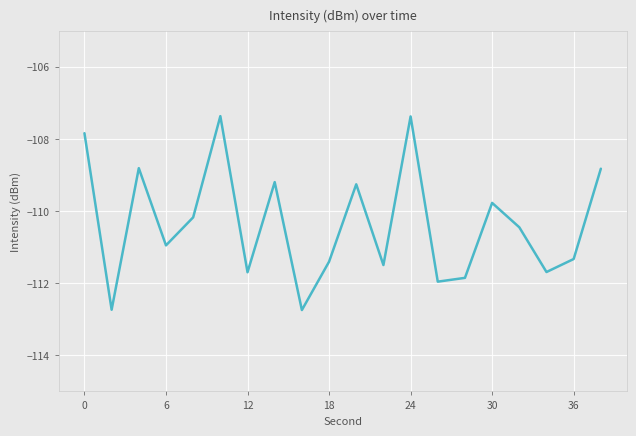

What is the smallest value displayed?

-112.7